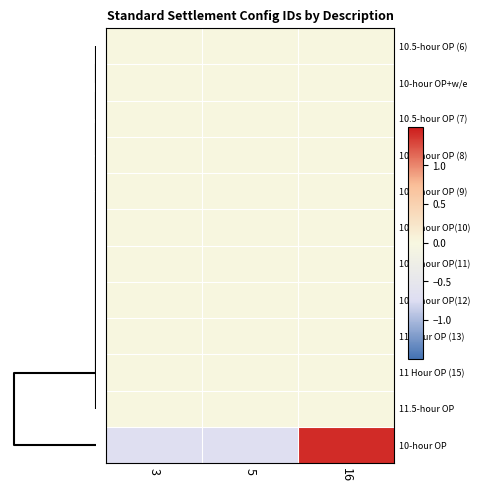

What is the maximum value shown in the chart?

1.4